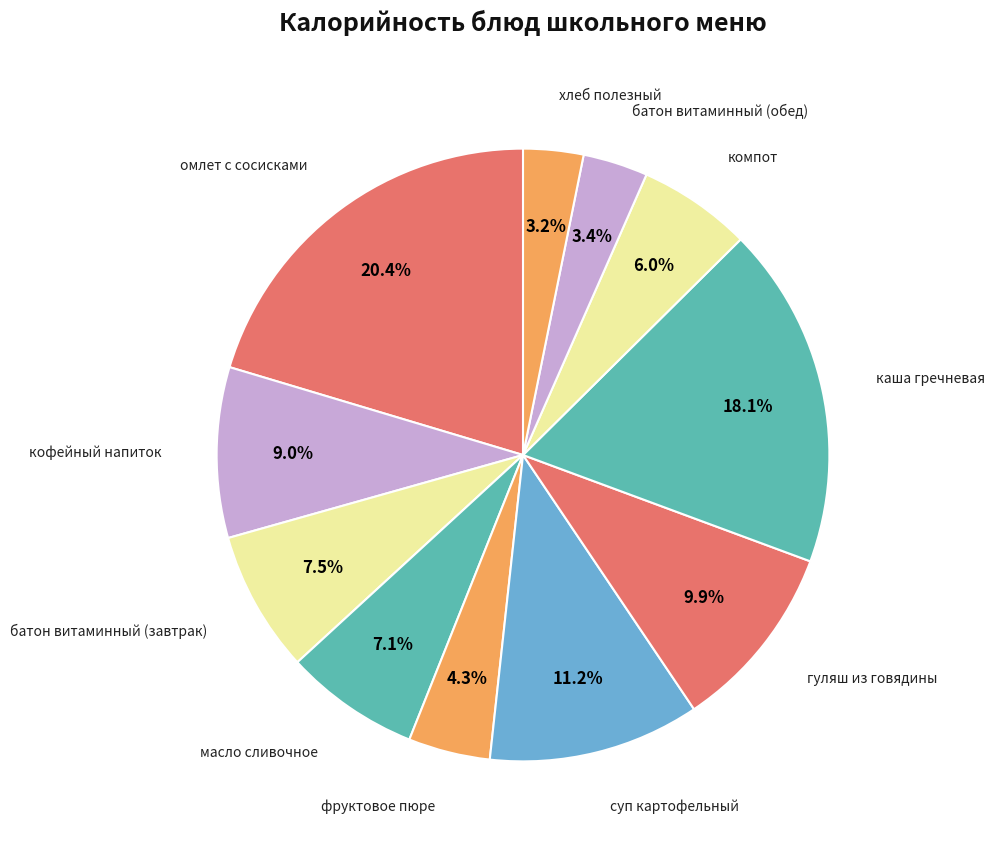

Count the number of slices in the pie.

11